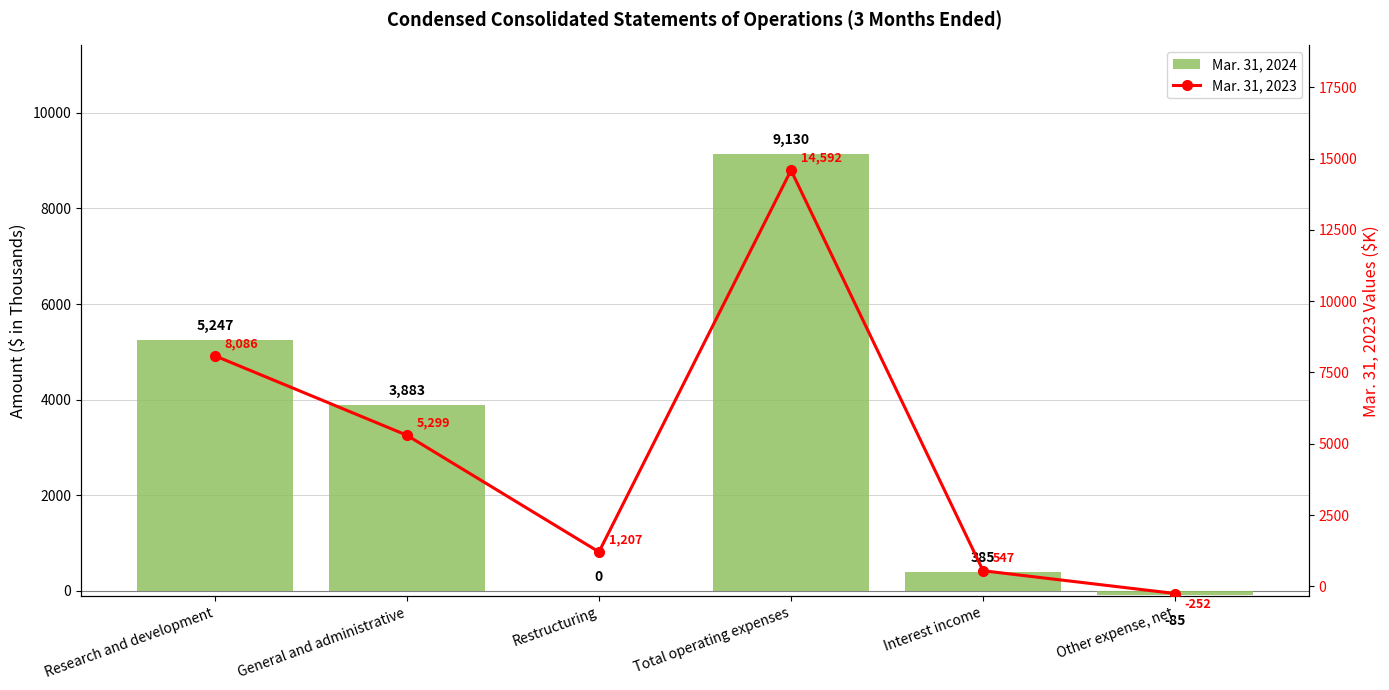

True or false: Mar. 31, 2023 has a value of 1207 at Restructuring.

True